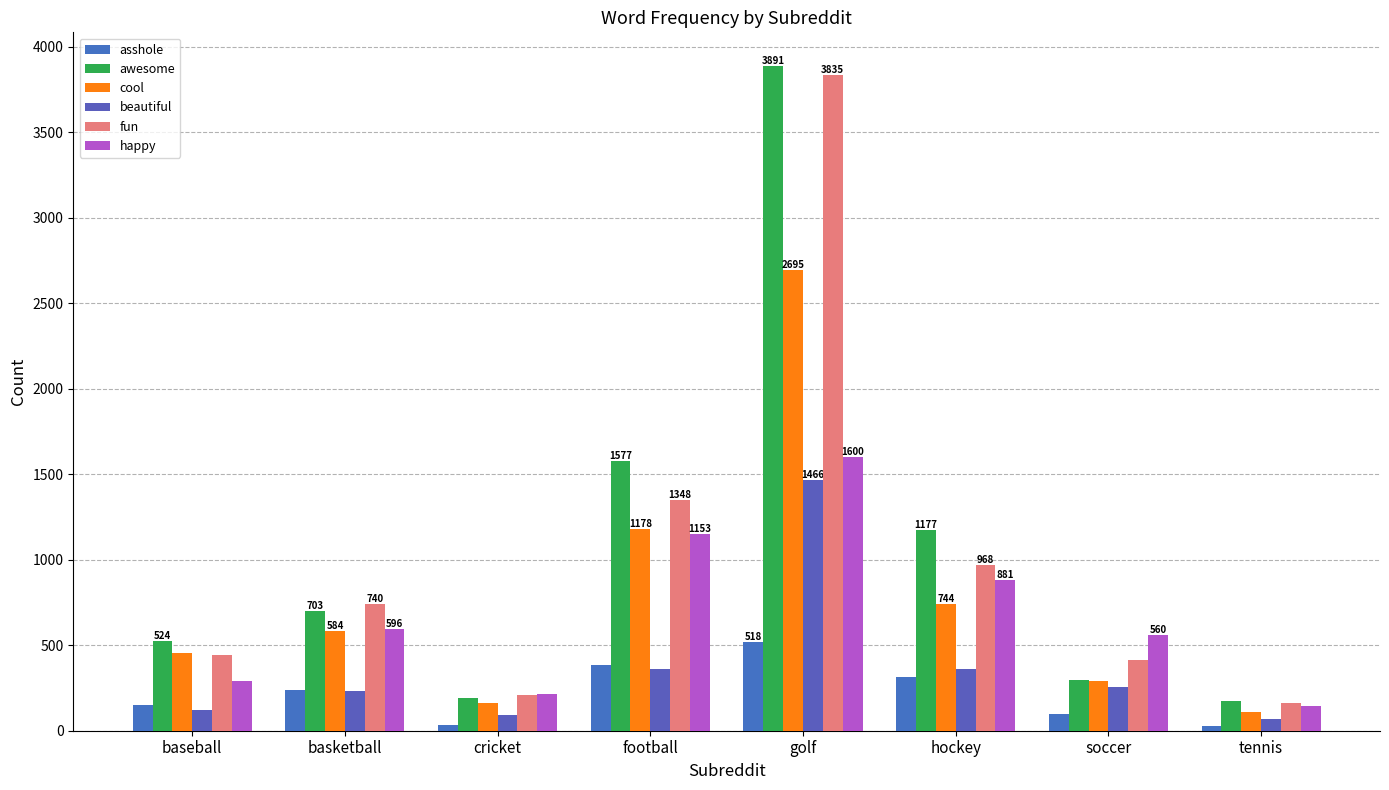

Are the bars horizontal?

No